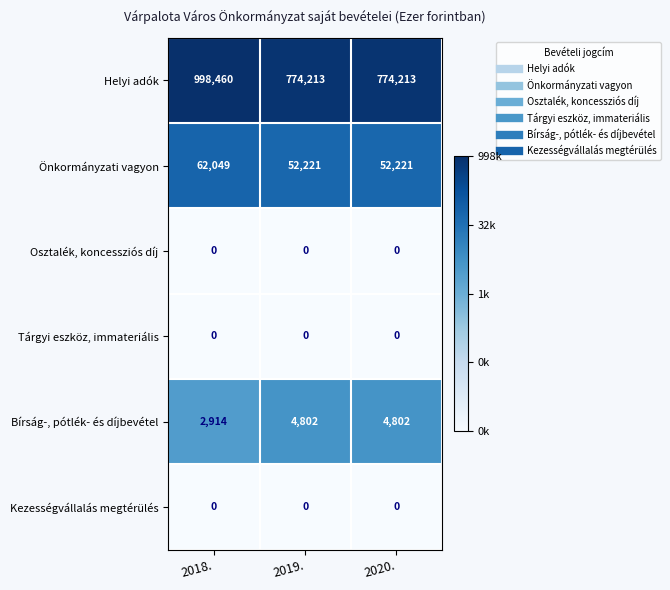

At how many categories does at least one series exceed 13?

3